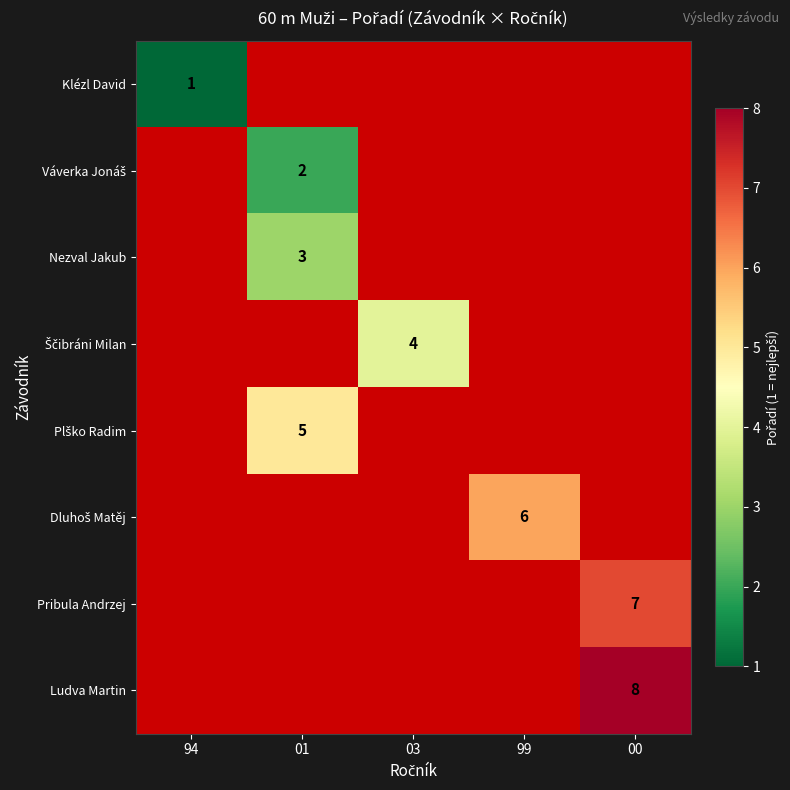

At which category does the chart reach its peak across all series?

00